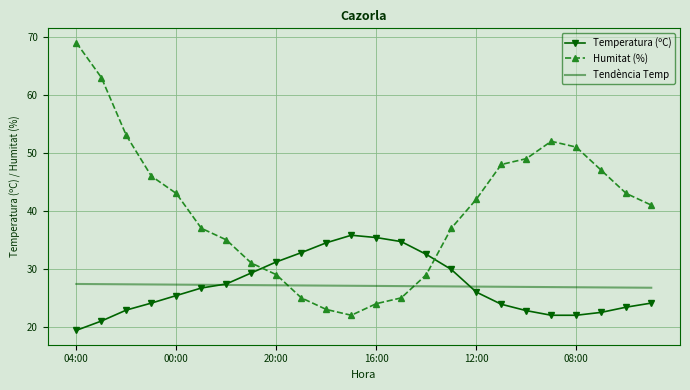

What is the smallest value displayed?

19.4